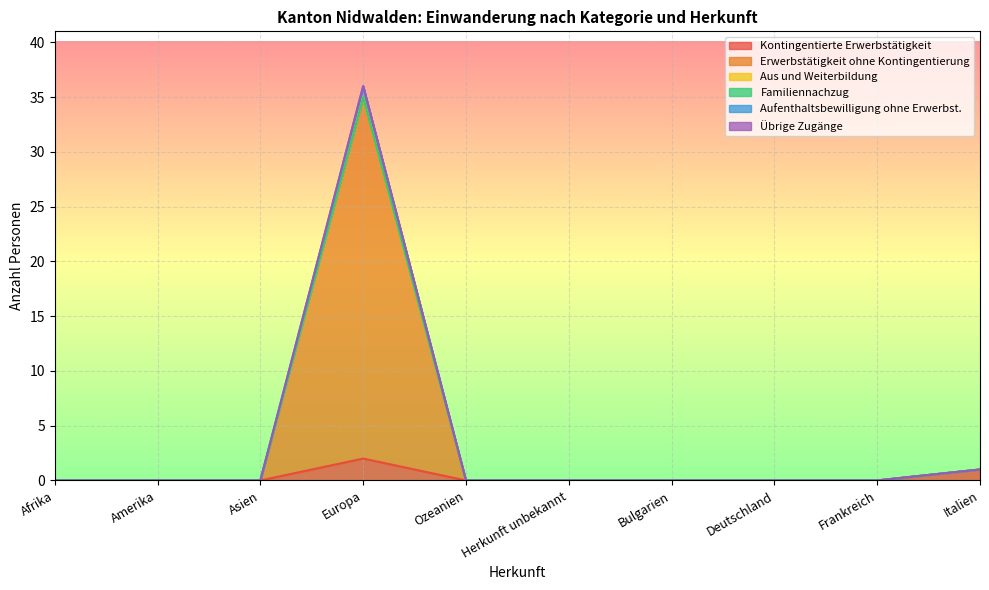

True or false: Aufenthaltsbewilligung ohne Erwerbst. and Kontingentierte Erwerbstätigkeit cross at least once.

False